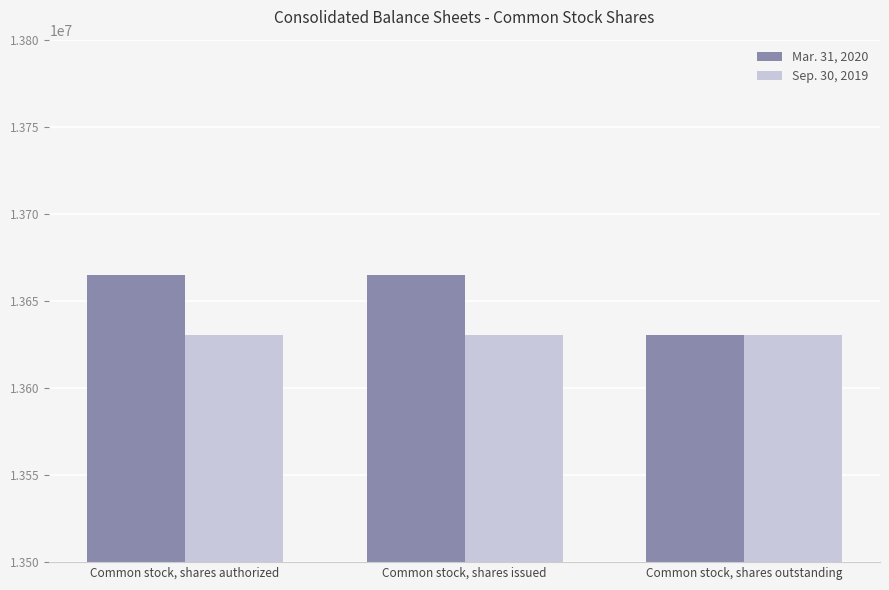

Are the bars horizontal?

No